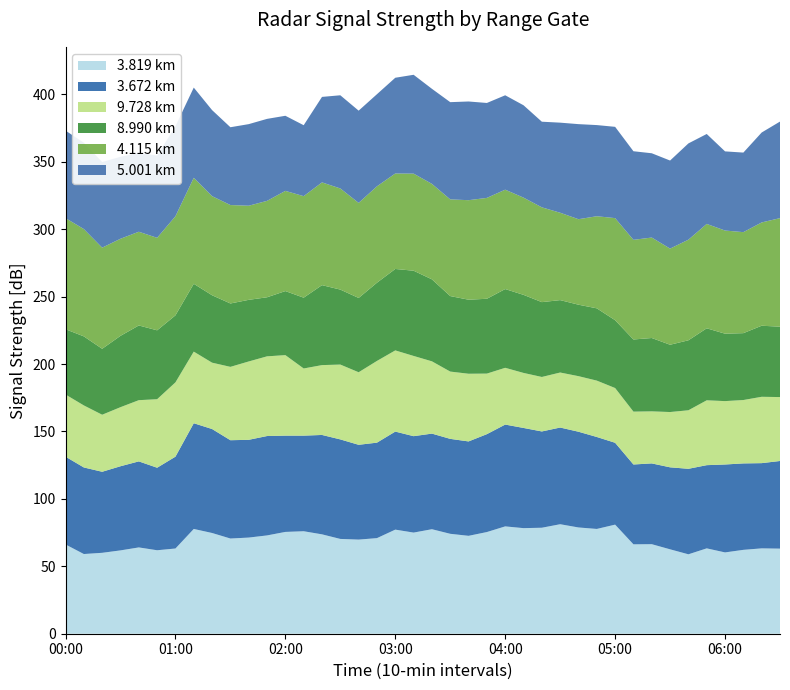

Reading left to right, extract all data points from this chart.

3.819: 2001/08/23 00:00=66.2	2001/08/23 00:10=59.1	2001/08/23 00:20=60.0	2001/08/23 00:30=61.8	2001/08/23 00:40=64.0	2001/08/23 00:50=61.9	2001/08/23 01:00=63.2	2001/08/23 01:10=77.7	2001/08/23 01:20=74.7	2001/08/23 01:30=70.6	2001/08/23 01:40=71.3	2001/08/23 01:50=72.9	2001/08/23 02:00=75.5	2001/08/23 02:10=76.0	2001/08/23 02:20=73.7	2001/08/23 02:30=70.3	2001/08/23 02:40=69.8	2001/08/23 02:50=70.9	2001/08/23 03:00=77.2	2001/08/23 03:10=75.0	2001/08/23 03:20=77.5	2001/08/23 03:30=74.1	2001/08/23 03:40=72.6	2001/08/23 03:50=75.4	2001/08/23 04:00=79.6	2001/08/23 04:10=78.3	2001/08/23 04:20=78.6	2001/08/23 04:30=81.2	2001/08/23 04:40=78.8	2001/08/23 04:50=77.7	2001/08/23 05:00=80.9	2001/08/23 05:10=66.3	2001/08/23 05:20=66.4	2001/08/23 05:30=62.6	2001/08/23 05:40=58.9	2001/08/23 05:50=63.3	2001/08/23 06:00=60.3	2001/08/23 06:10=62.2	2001/08/23 06:20=63.3	2001/08/23 06:30=63.1
3.672: 2001/08/23 00:00=65.1	2001/08/23 00:10=64.2	2001/08/23 00:20=60.1	2001/08/23 00:30=62.4	2001/08/23 00:40=63.8	2001/08/23 00:50=61.2	2001/08/23 01:00=68.1	2001/08/23 01:10=78.4	2001/08/23 01:20=77.1	2001/08/23 01:30=72.9	2001/08/23 01:40=72.5	2001/08/23 01:50=73.7	2001/08/23 02:00=71.4	2001/08/23 02:10=70.9	2001/08/23 02:20=73.7	2001/08/23 02:30=73.8	2001/08/23 02:40=70.3	2001/08/23 02:50=70.8	2001/08/23 03:00=72.7	2001/08/23 03:10=71.5	2001/08/23 03:20=70.9	2001/08/23 03:30=70.4	2001/08/23 03:40=70.0	2001/08/23 03:50=72.6	2001/08/23 04:00=75.5	2001/08/23 04:10=74.3	2001/08/23 04:20=71.4	2001/08/23 04:30=71.7	2001/08/23 04:40=71.0	2001/08/23 04:50=68.2	2001/08/23 05:00=60.7	2001/08/23 05:10=59.2	2001/08/23 05:20=59.9	2001/08/23 05:30=60.8	2001/08/23 05:40=63.4	2001/08/23 05:50=61.7	2001/08/23 06:00=65.2	2001/08/23 06:10=64.1	2001/08/23 06:20=63.2	2001/08/23 06:30=65.0
9.728: 2001/08/23 00:00=46.1	2001/08/23 00:10=46.0	2001/08/23 00:20=42.3	2001/08/23 00:30=43.8	2001/08/23 00:40=45.4	2001/08/23 00:50=50.8	2001/08/23 01:00=55.1	2001/08/23 01:10=53.1	2001/08/23 01:20=49.2	2001/08/23 01:30=54.4	2001/08/23 01:40=58.1	2001/08/23 01:50=59.1	2001/08/23 02:00=59.7	2001/08/23 02:10=49.8	2001/08/23 02:20=51.8	2001/08/23 02:30=55.5	2001/08/23 02:40=53.8	2001/08/23 02:50=60.6	2001/08/23 03:00=60.2	2001/08/23 03:10=59.5	2001/08/23 03:20=53.6	2001/08/23 03:30=49.9	2001/08/23 03:40=50.2	2001/08/23 03:50=44.9	2001/08/23 04:00=42.1	2001/08/23 04:10=40.8	2001/08/23 04:20=40.4	2001/08/23 04:30=40.8	2001/08/23 04:40=41.2	2001/08/23 04:50=41.8	2001/08/23 05:00=40.6	2001/08/23 05:10=39.2	2001/08/23 05:20=38.6	2001/08/23 05:30=41.0	2001/08/23 05:40=43.4	2001/08/23 05:50=48.1	2001/08/23 06:00=47.0	2001/08/23 06:10=47.0	2001/08/23 06:20=49.2	2001/08/23 06:30=47.4
8.990: 2001/08/23 00:00=48.4	2001/08/23 00:10=51.2	2001/08/23 00:20=48.9	2001/08/23 00:30=52.9	2001/08/23 00:40=55.4	2001/08/23 00:50=51.1	2001/08/23 01:00=49.7	2001/08/23 01:10=50.3	2001/08/23 01:20=50.0	2001/08/23 01:30=47.0	2001/08/23 01:40=45.7	2001/08/23 01:50=43.8	2001/08/23 02:00=47.5	2001/08/23 02:10=52.5	2001/08/23 02:20=59.3	2001/08/23 02:30=55.6	2001/08/23 02:40=55.1	2001/08/23 02:50=58.0	2001/08/23 03:00=60.4	2001/08/23 03:10=63.2	2001/08/23 03:20=60.8	2001/08/23 03:30=56.0	2001/08/23 03:40=54.9	2001/08/23 03:50=55.5	2001/08/23 04:00=58.4	2001/08/23 04:10=57.9	2001/08/23 04:20=55.5	2001/08/23 04:30=53.7	2001/08/23 04:40=53.0	2001/08/23 04:50=53.6	2001/08/23 05:00=50.3	2001/08/23 05:10=53.5	2001/08/23 05:20=54.4	2001/08/23 05:30=49.9	2001/08/23 05:40=51.9	2001/08/23 05:50=53.4	2001/08/23 06:00=50.0	2001/08/23 06:10=49.6	2001/08/23 06:20=52.7	2001/08/23 06:30=52.2
4.115: 2001/08/23 00:00=82.4	2001/08/23 00:10=79.6	2001/08/23 00:20=75.0	2001/08/23 00:30=72.0	2001/08/23 00:40=69.5	2001/08/23 00:50=68.6	2001/08/23 01:00=73.5	2001/08/23 01:10=78.6	2001/08/23 01:20=73.5	2001/08/23 01:30=73.0	2001/08/23 01:40=69.8	2001/08/23 01:50=71.5	2001/08/23 02:00=74.3	2001/08/23 02:10=75.3	2001/08/23 02:20=76.2	2001/08/23 02:30=75.0	2001/08/23 02:40=70.5	2001/08/23 02:50=71.5	2001/08/23 03:00=70.8	2001/08/23 03:10=72.0	2001/08/23 03:20=70.8	2001/08/23 03:30=71.7	2001/08/23 03:40=73.8	2001/08/23 03:50=74.8	2001/08/23 04:00=73.7	2001/08/23 04:10=72.1	2001/08/23 04:20=70.3	2001/08/23 04:30=64.8	2001/08/23 04:40=63.4	2001/08/23 04:50=68.3	2001/08/23 05:00=75.7	2001/08/23 05:10=73.9	2001/08/23 05:20=74.5	2001/08/23 05:30=71.3	2001/08/23 05:40=74.6	2001/08/23 05:50=77.4	2001/08/23 06:00=76.5	2001/08/23 06:10=74.9	2001/08/23 06:20=76.6	2001/08/23 06:30=80.5
5.001: 2001/08/23 00:00=64.9	2001/08/23 00:10=64.0	2001/08/23 00:20=63.5	2001/08/23 00:30=60.8	2001/08/23 00:40=58.5	2001/08/23 00:50=61.0	2001/08/23 01:00=66.7	2001/08/23 01:10=66.9	2001/08/23 01:20=63.8	2001/08/23 01:30=57.7	2001/08/23 01:40=60.5	2001/08/23 01:50=60.8	2001/08/23 02:00=55.7	2001/08/23 02:10=52.6	2001/08/23 02:20=63.4	2001/08/23 02:30=69.1	2001/08/23 02:40=68.4	2001/08/23 02:50=68.3	2001/08/23 03:00=71.0	2001/08/23 03:10=73.3	2001/08/23 03:20=70.5	2001/08/23 03:30=72.1	2001/08/23 03:40=73.2	2001/08/23 03:50=70.4	2001/08/23 04:00=70.0	2001/08/23 04:10=68.5	2001/08/23 04:20=63.5	2001/08/23 04:30=66.8	2001/08/23 04:40=70.5	2001/08/23 04:50=67.6	2001/08/23 05:00=67.7	2001/08/23 05:10=65.7	2001/08/23 05:20=62.5	2001/08/23 05:30=65.3	2001/08/23 05:40=71.4	2001/08/23 05:50=66.7	2001/08/23 06:00=58.7	2001/08/23 06:10=59.0	2001/08/23 06:20=66.7	2001/08/23 06:30=71.6